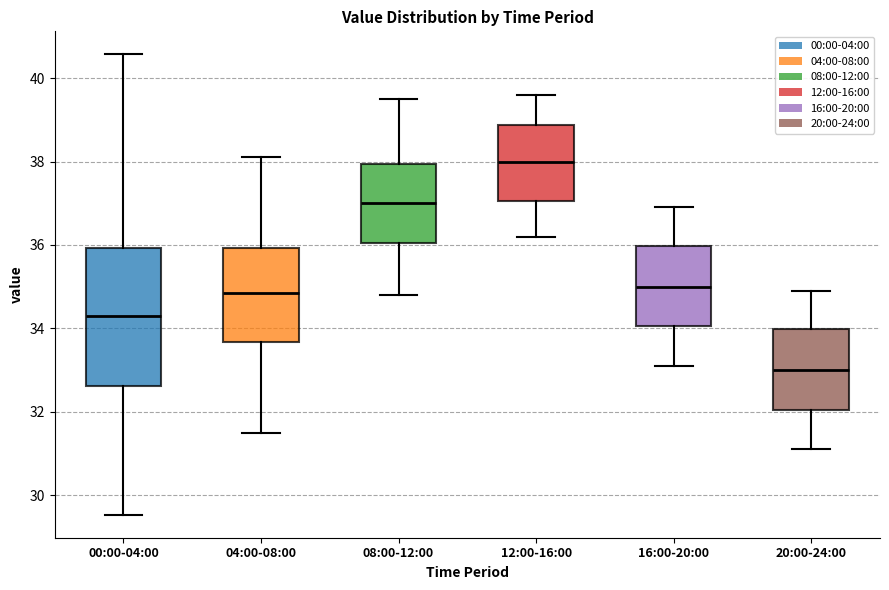

Which box's median line is the highest?

12:00-16:00